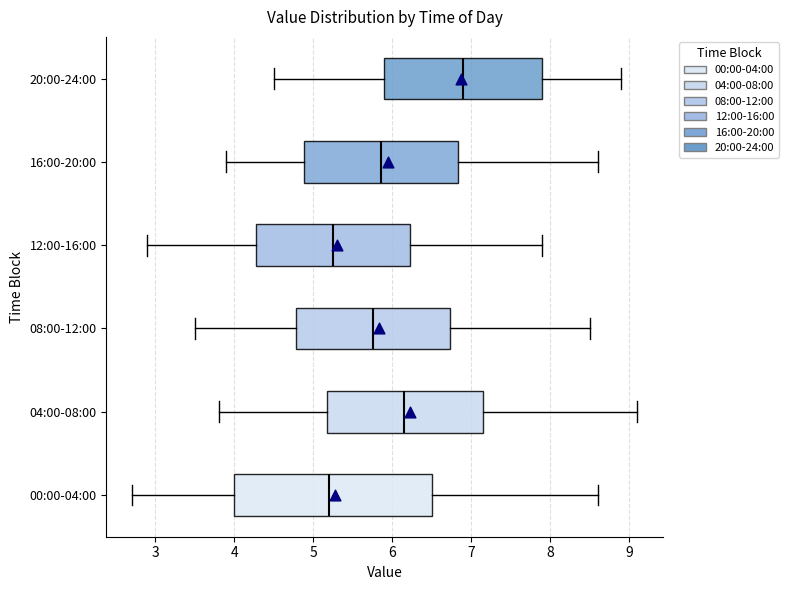

Reading bottom to top, transcribe this box plot: for each box, give where its median line is, the range the box spans, and where its two whiskers end, as read against the x-axis. The values are not printed on the chart, so give them approximately, as read against the axis.

00:00-04:00: median 5.2, box 4.0 to 6.5, whiskers 2.7 to 8.6
04:00-08:00: median 6.2, box 5.2 to 7.2, whiskers 3.8 to 9.1
08:00-12:00: median 5.8, box 4.8 to 6.7, whiskers 3.5 to 8.5
12:00-16:00: median 5.3, box 4.3 to 6.2, whiskers 2.9 to 7.9
16:00-20:00: median 5.9, box 4.9 to 6.8, whiskers 3.9 to 8.6
20:00-24:00: median 6.9, box 5.9 to 7.9, whiskers 4.5 to 8.9